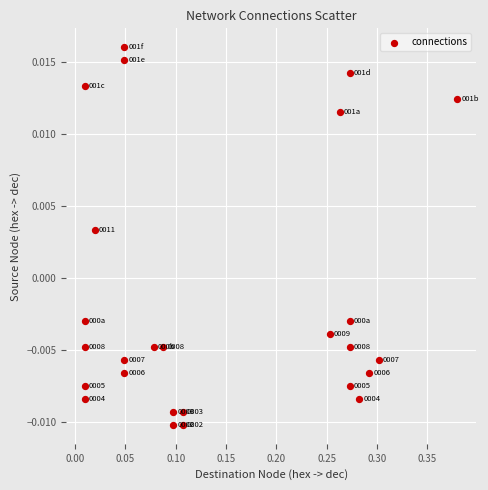

What is the range of X values (max minus min)?

0.4